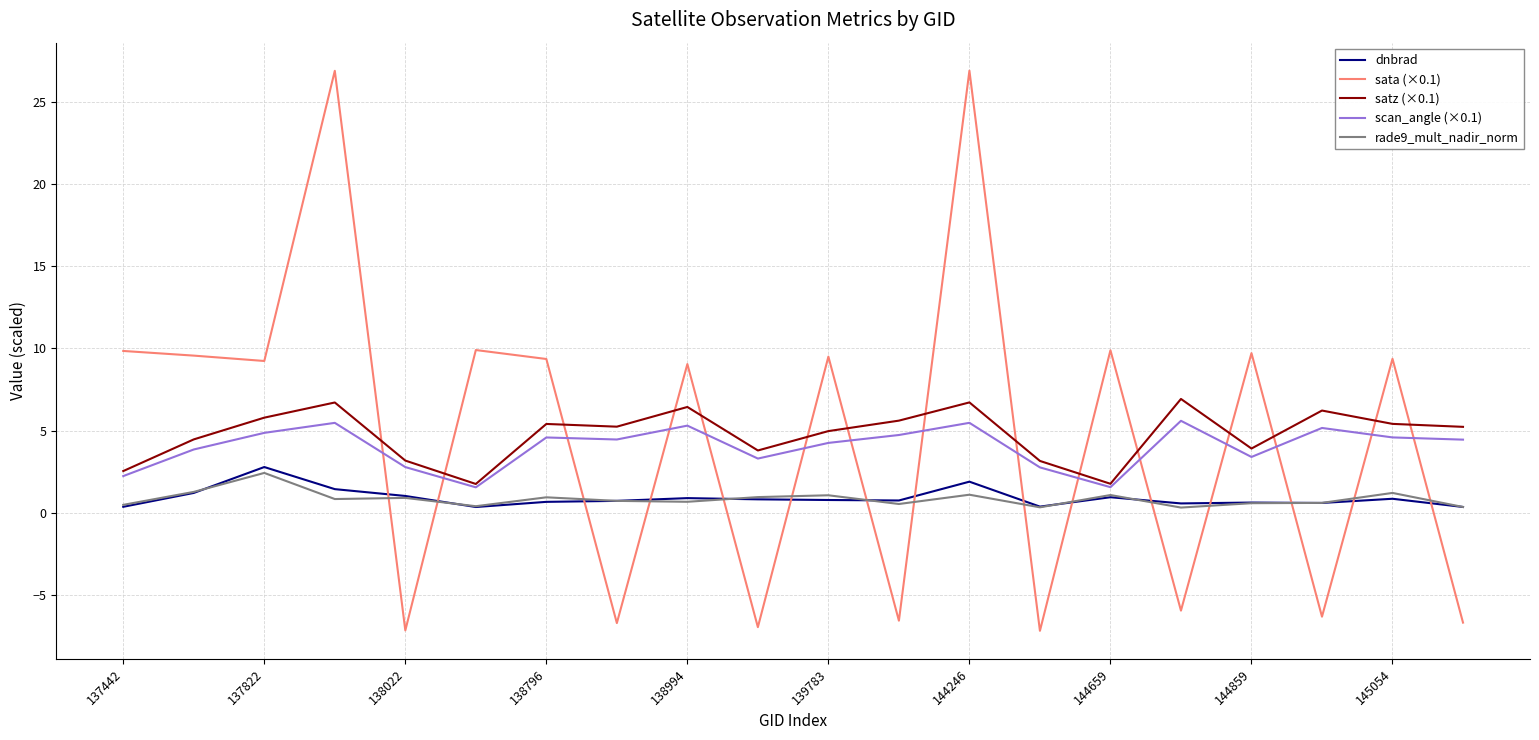

Which series has the widest spread of values?

sata (×0.1)